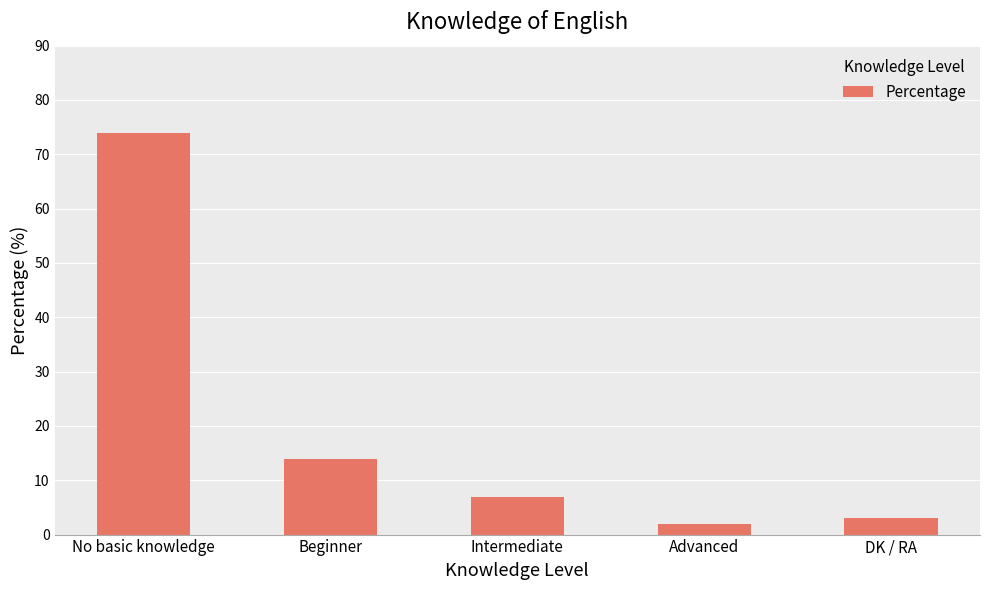

What is the maximum value shown in the chart?

74